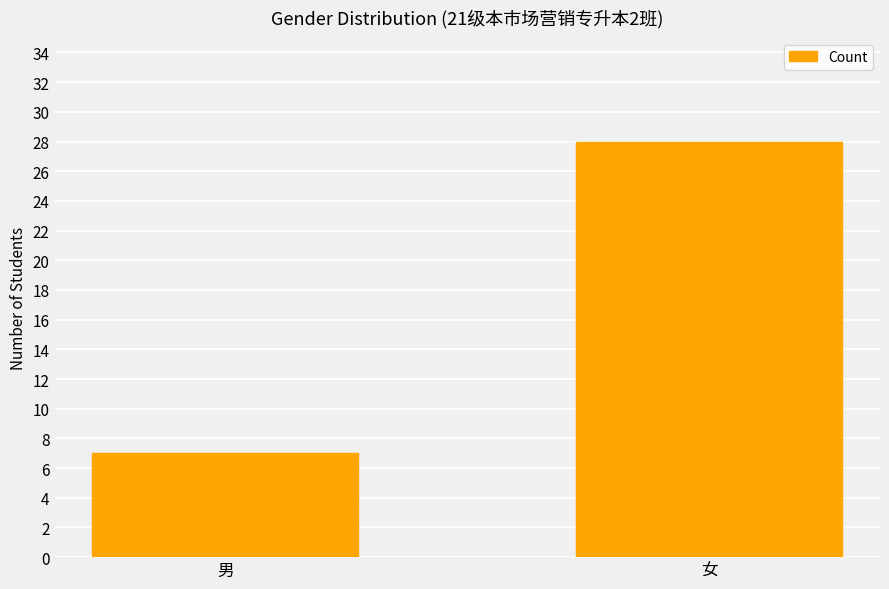

Rank the categories by value from highest to lowest.

女, 男